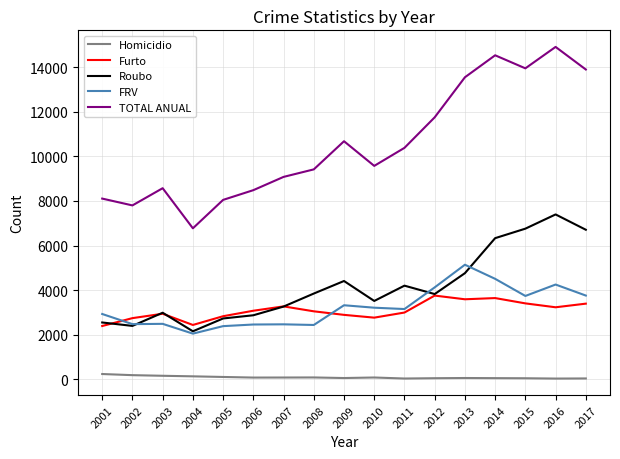

Which category has the highest value across all series?

2016